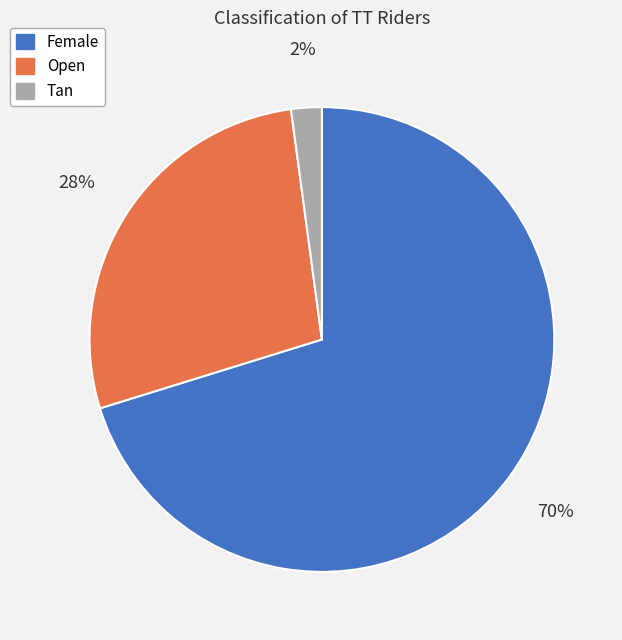

Approximately how many times larger is the value at Open compared to Female?

0.4